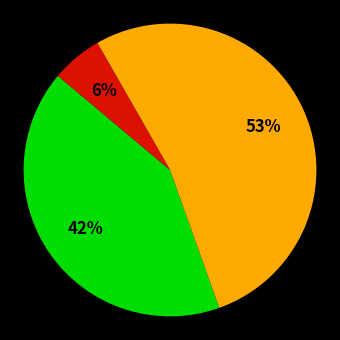

To the nearest percent, what is the difference between the largest and smallest slice percentages?

47%